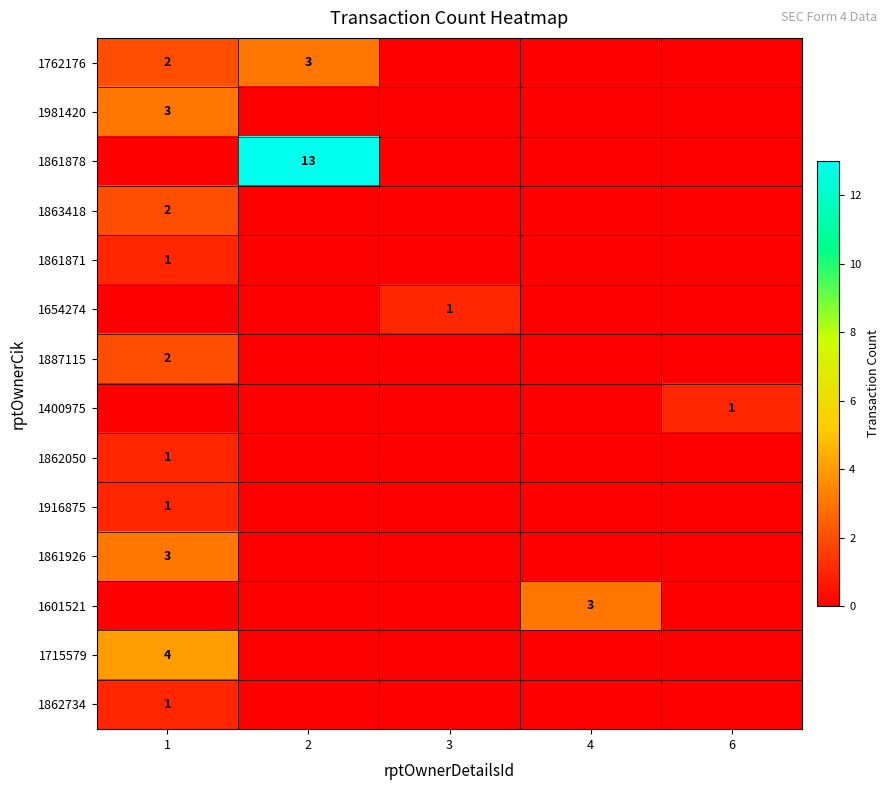

Is it true that 1715579 equals 4 at 1?

True